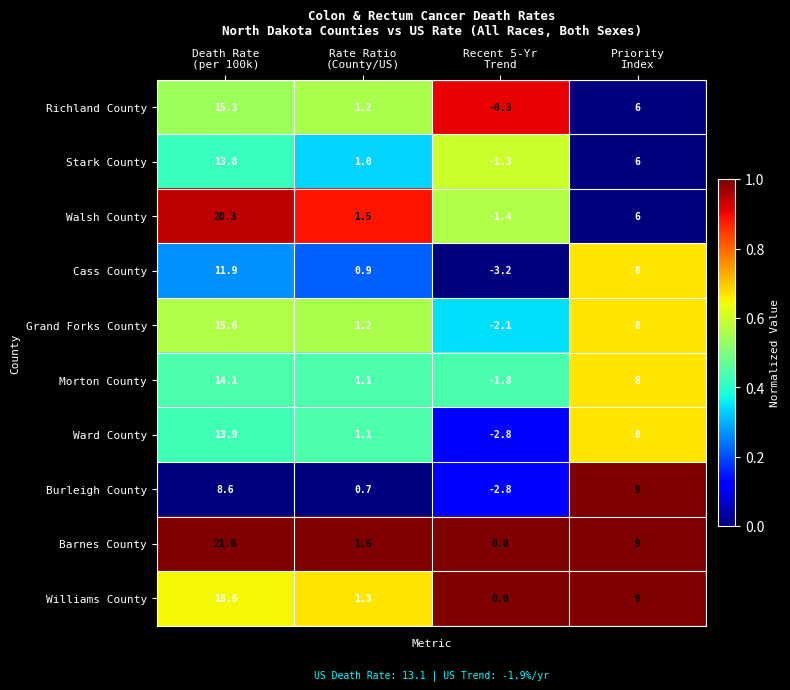

Which series has the largest total across all categories?

Barnes County